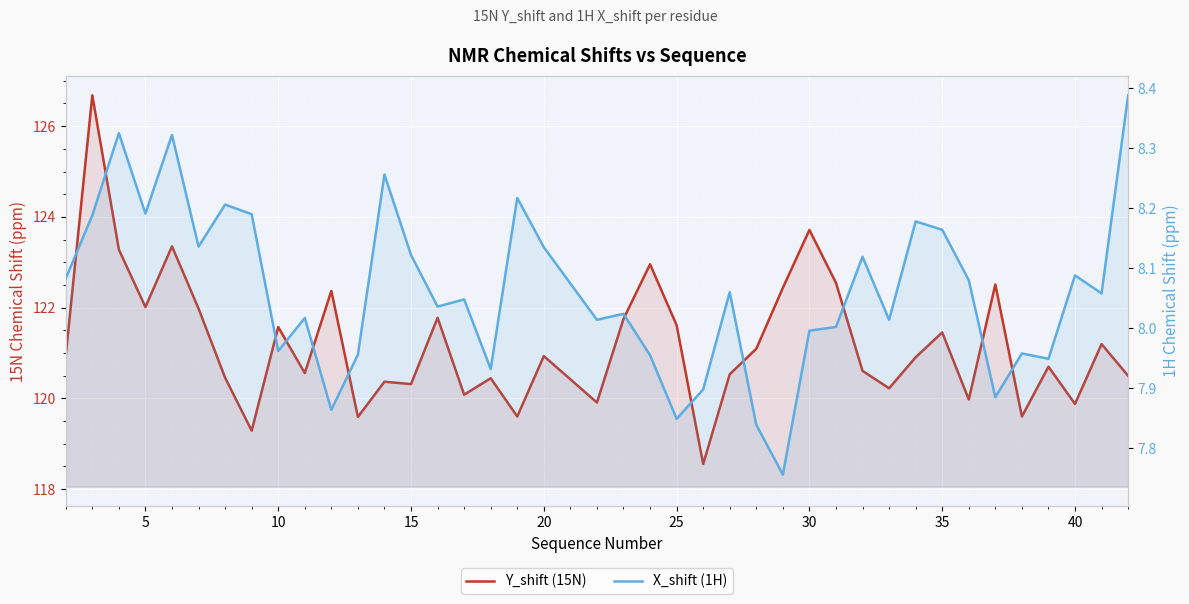

How many values in the Y_shift (15N) series are below 120?

8